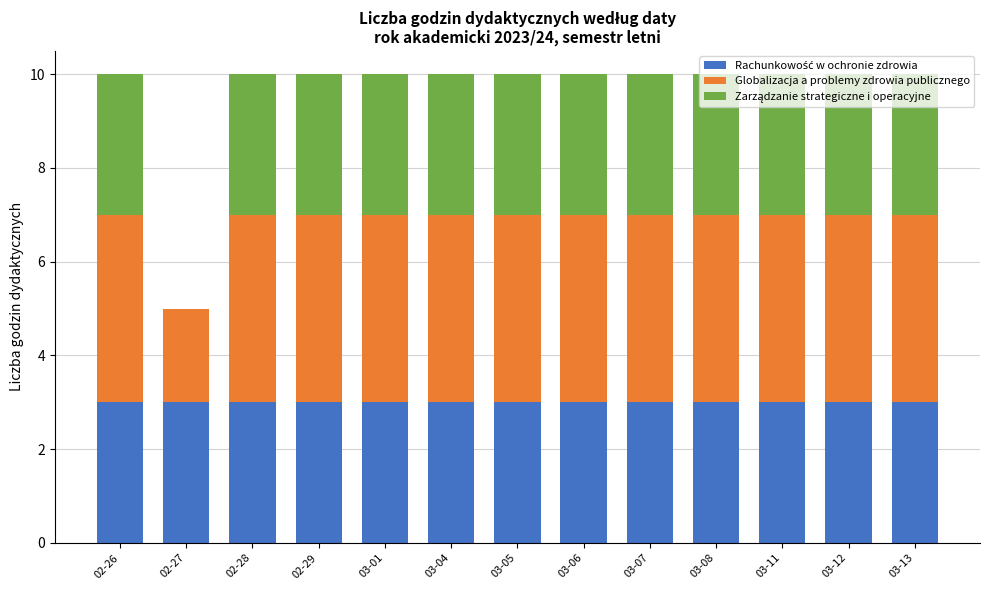

At which label is Rachunkowość w ochronie zdrowia closest to 3?

02-26